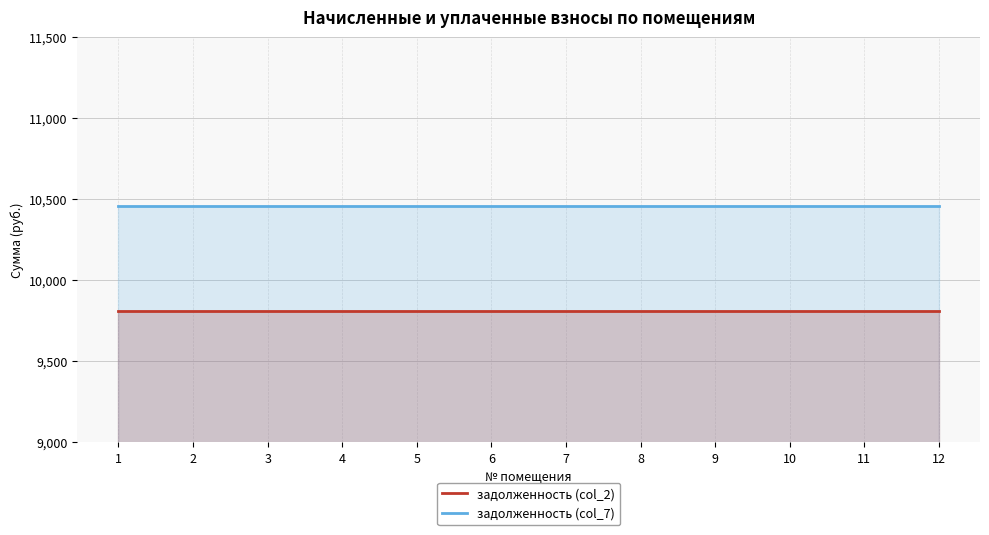

Which series has the widest spread of values?

задолженность (col_2)